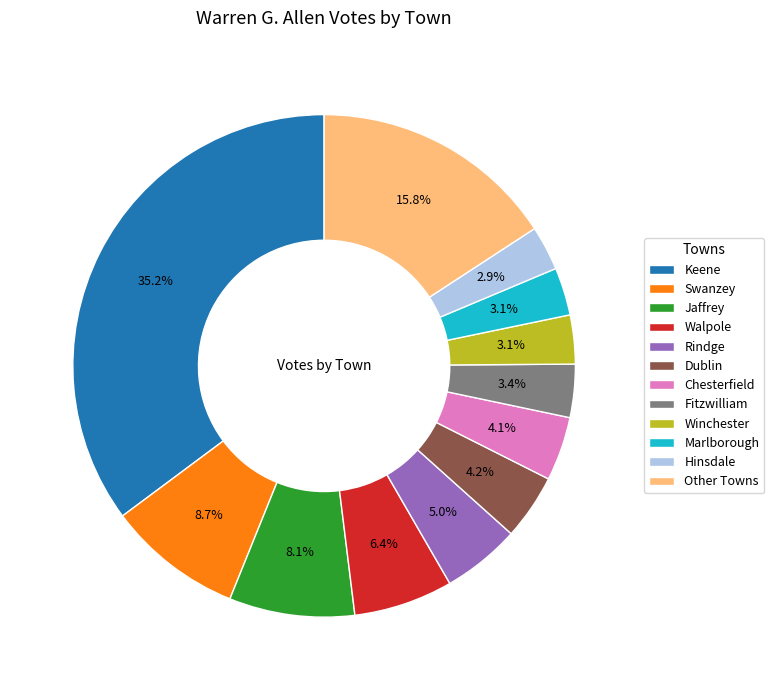

How many segments does this pie chart have?

12